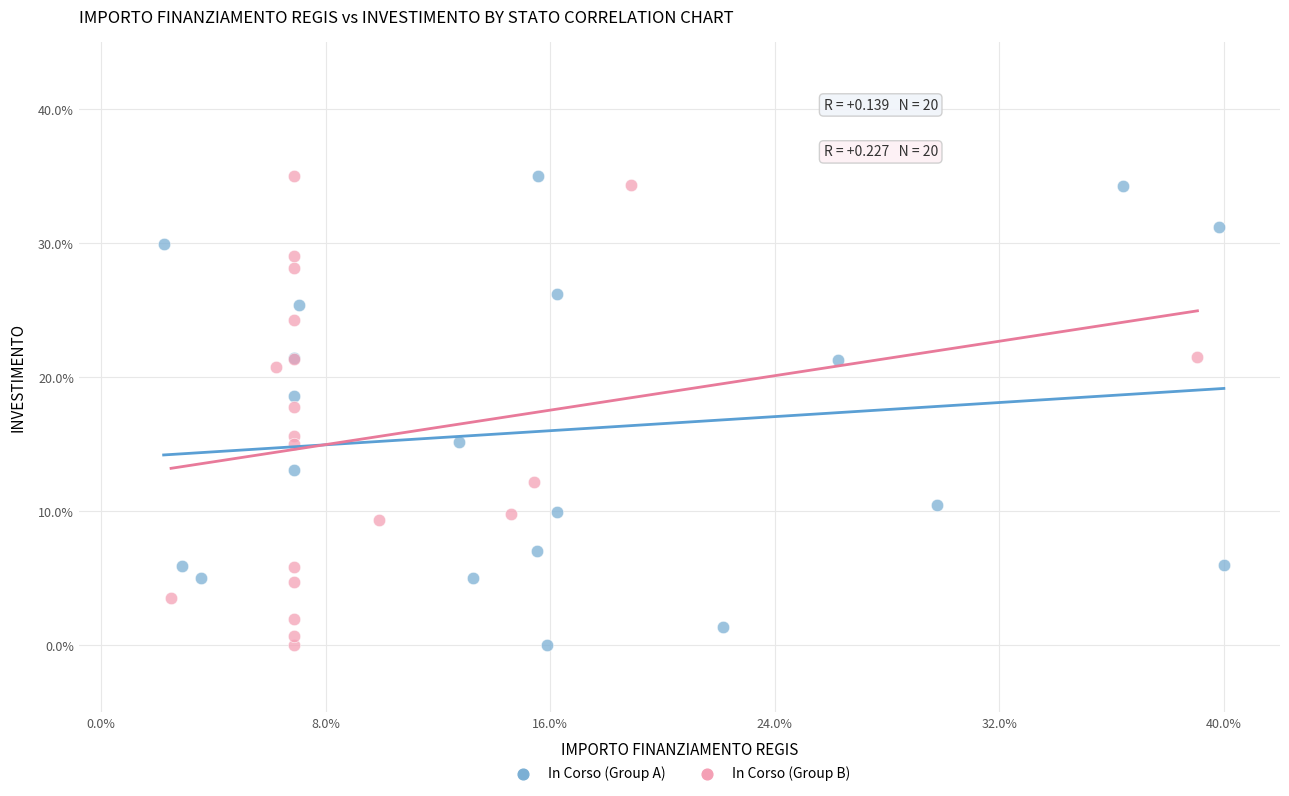

What are all the series names shown in the legend?

In Corso (Group A), In Corso (Group B)